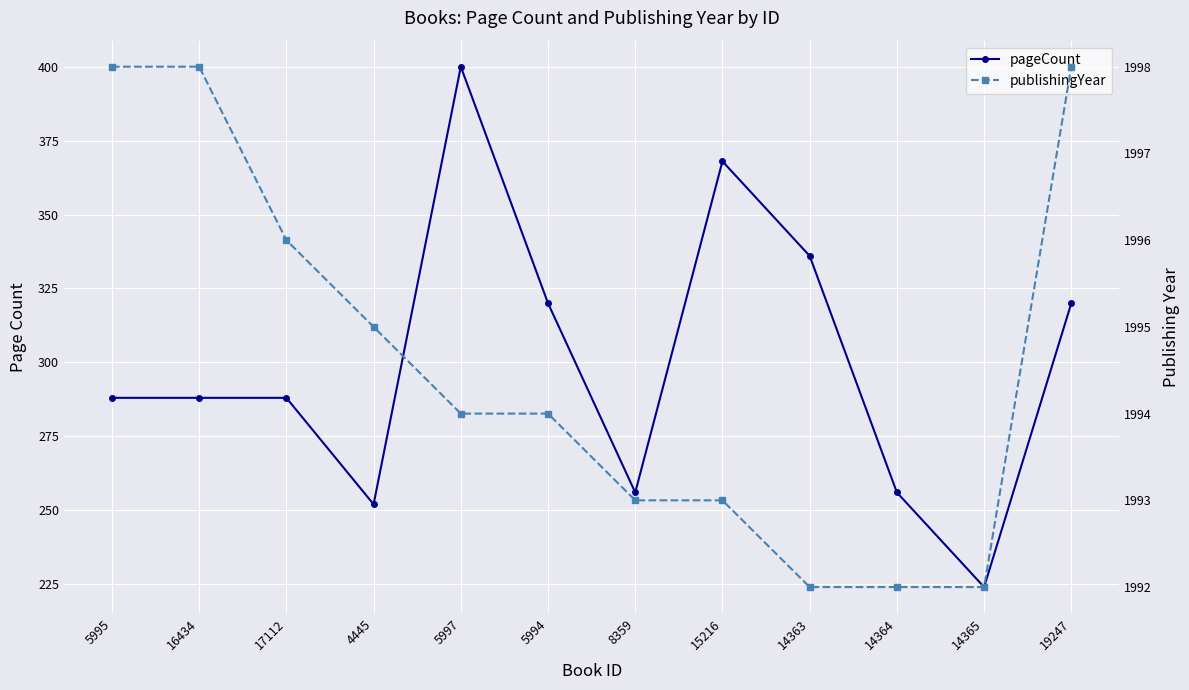

At which label is pageCount closest to 312?

5994